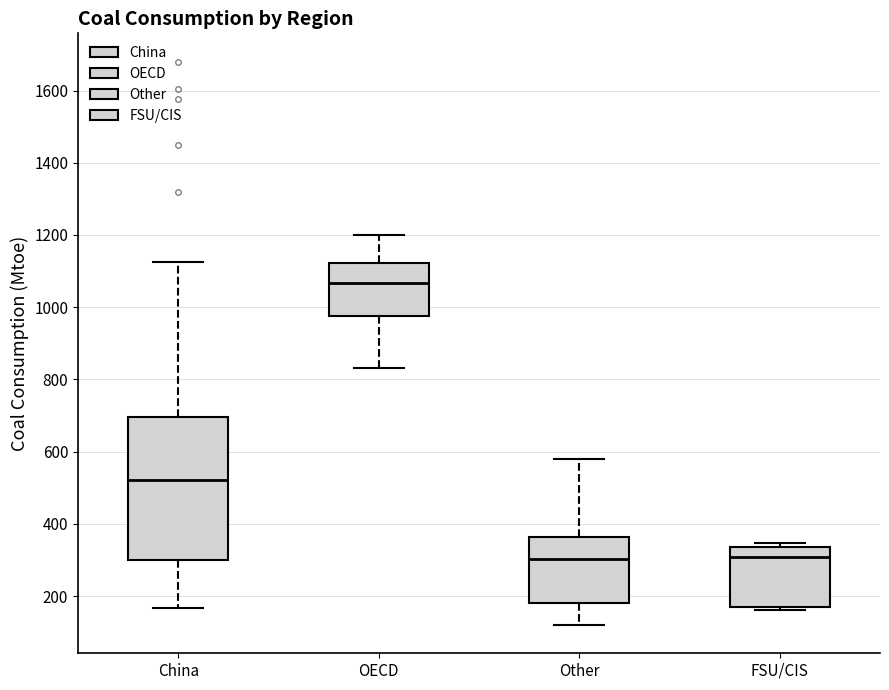

Reading left to right, read every box against the y-axis: the position of its median line, the range the box covers, and the ends of its whiskers. The values are not printed on the chart, so give them approximately, as read against the axis.

China: median 520, box 300 to 700, whiskers 160 to 1120
OECD: median 1060, box 980 to 1120, whiskers 840 to 1200
Other: median 300, box 180 to 360, whiskers 120 to 580
FSU/CIS: median 300, box 160 to 340, whiskers 160 (just below the box's lower edge) to 340 (just above the box's upper edge)